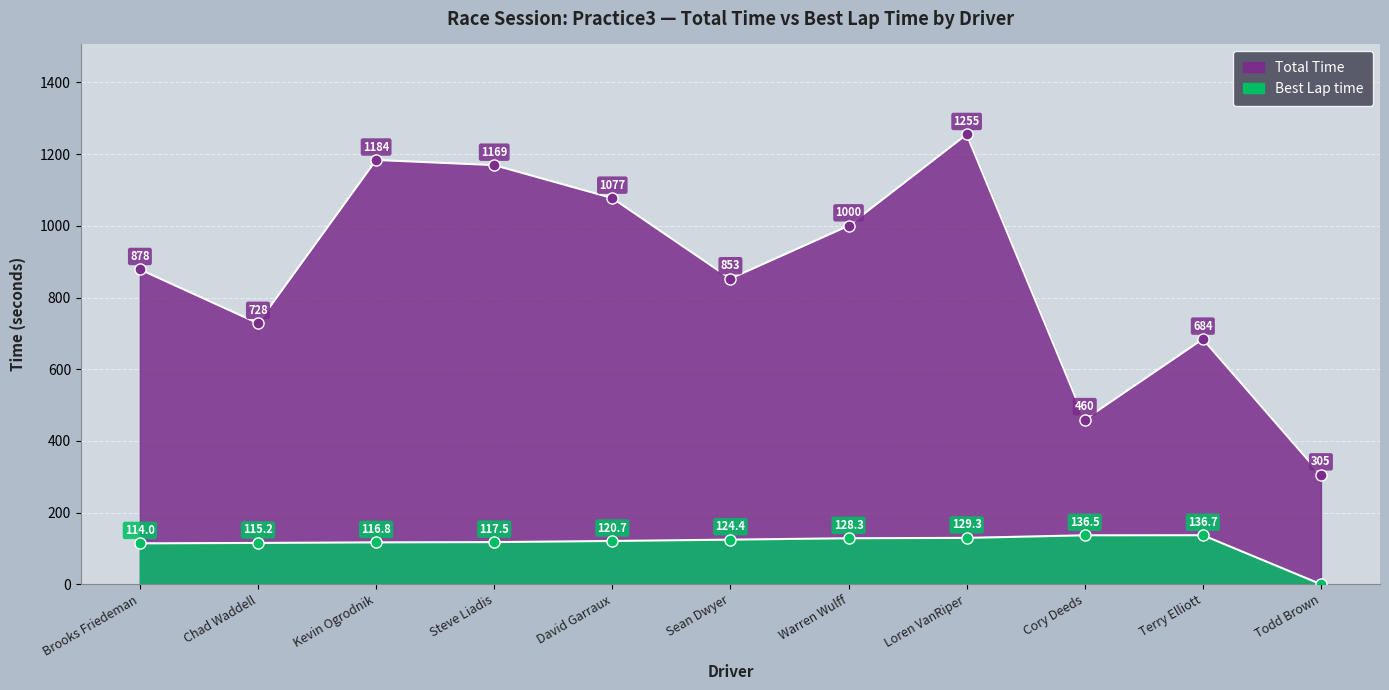

True or false: Total Time has a value of 878.4 at Brooks Friedeman.

True